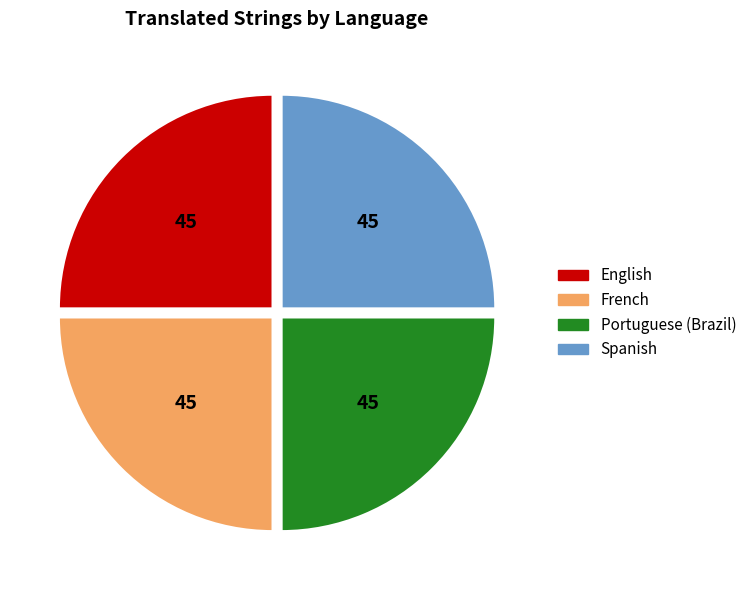

True or false: French accounts for 25% of the total.

True